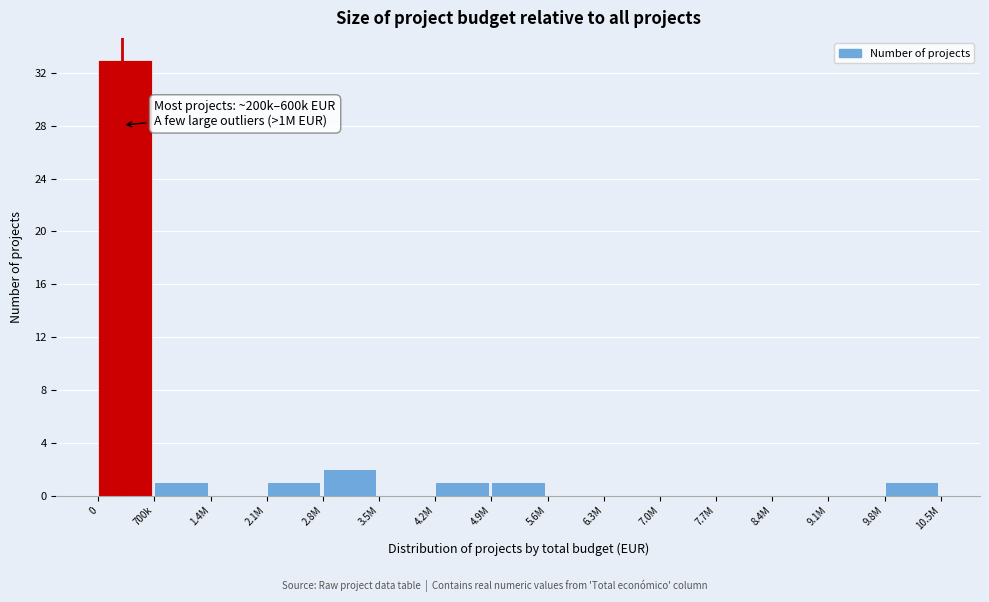

Reading left to right, transcribe all the data shown in this chart.

0=33	700k=1	1.4M=0	2.1M=1	2.8M=2	3.5M=0	4.2M=1	4.9M=1	5.6M=0	6.3M=0	7.0M=0	7.7M=0	8.4M=0	9.1M=0	9.8M=1